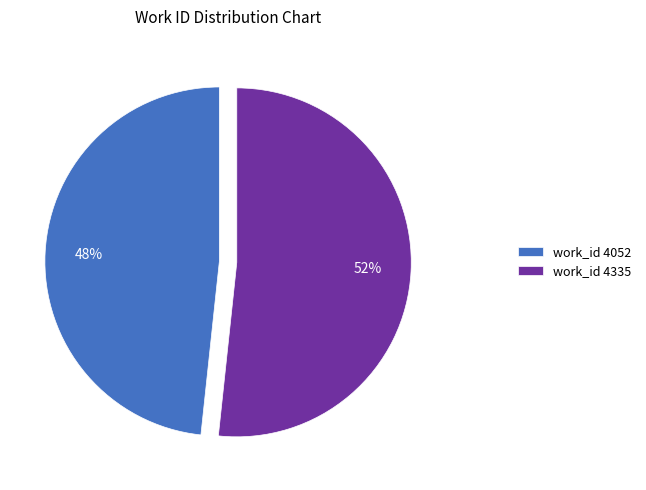

Approximately how many times larger is the value at work_id 4335 compared to work_id 4052?

1.1